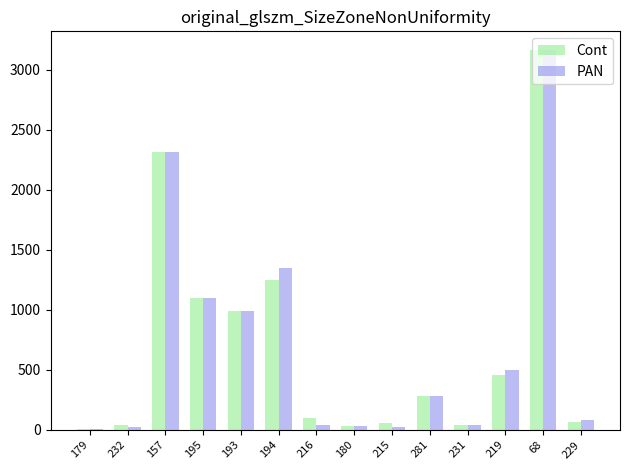

Is the value of Cont at 68 greater than the value of PAN at 193?

Yes